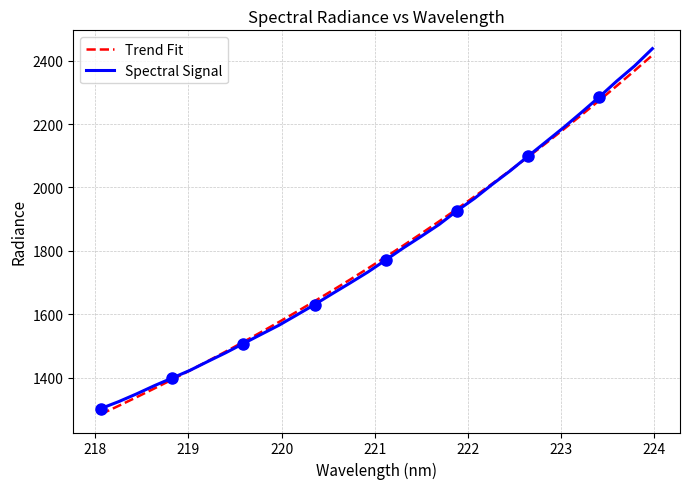

What is the highest value of the Trend Fit series?

2417.2